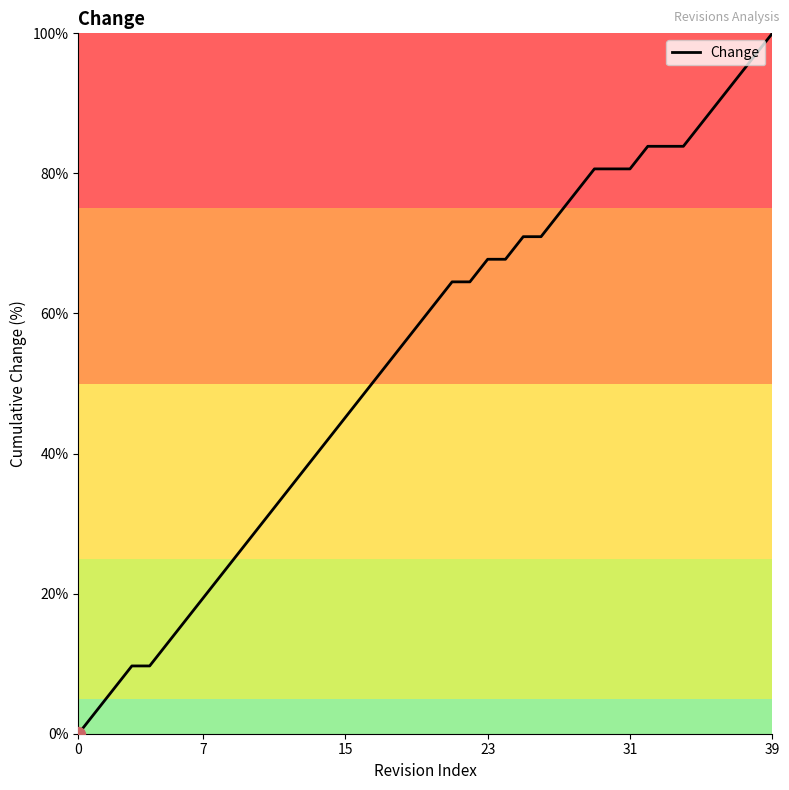

Does the chart have visible grid lines?

No